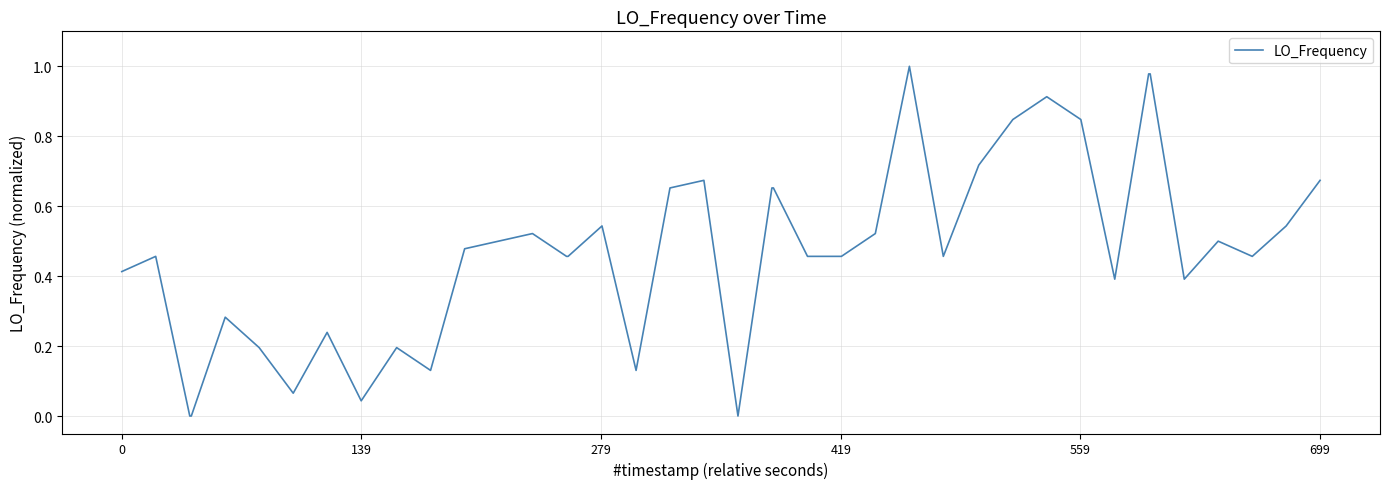

Does the chart display data point markers on the line(s)?

No